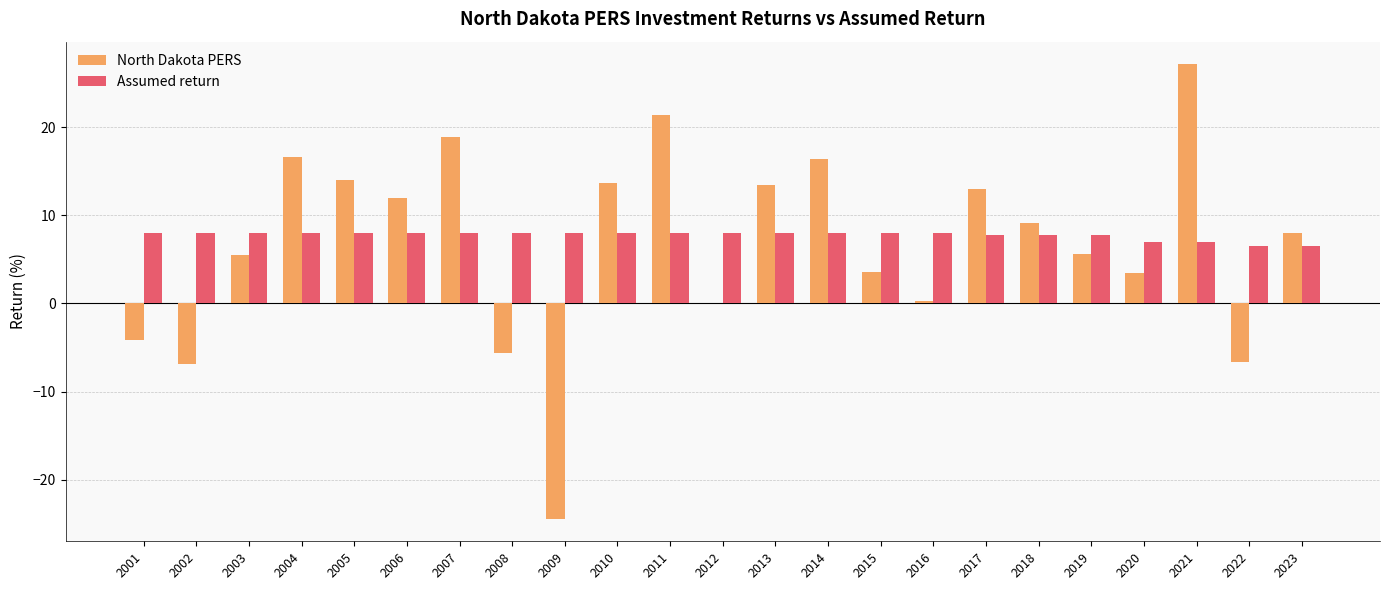

At which category is the sum across all series the highest?

2021